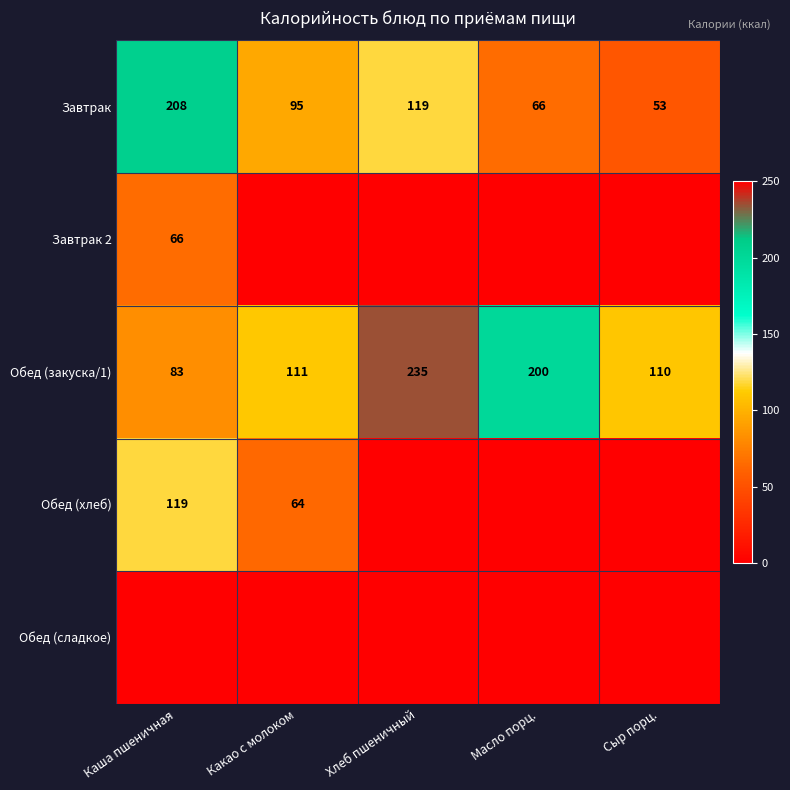

What is the maximum value for Обед (закуска/1)?

235